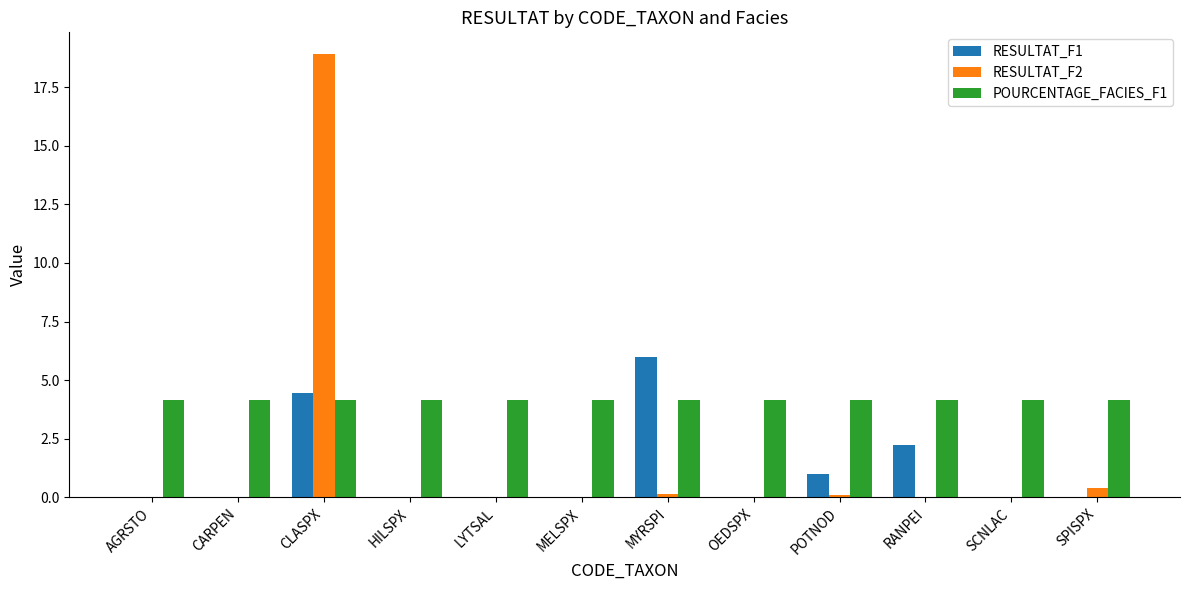

Between MYRSPI and RANPEI, which series saw the biggest shift?

RESULTAT_F1